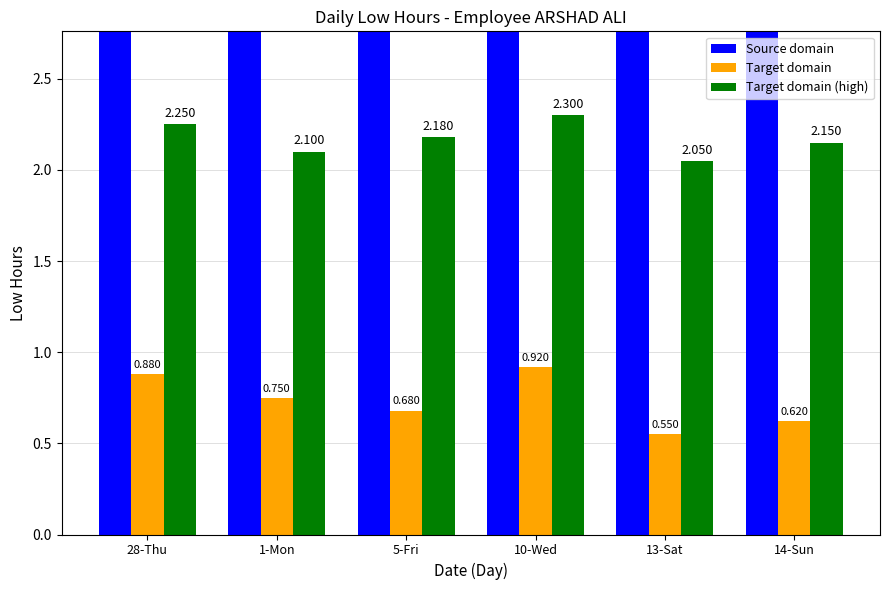

The Target domain (high) series shows 1.0 at 14-Sun. True or false?

False